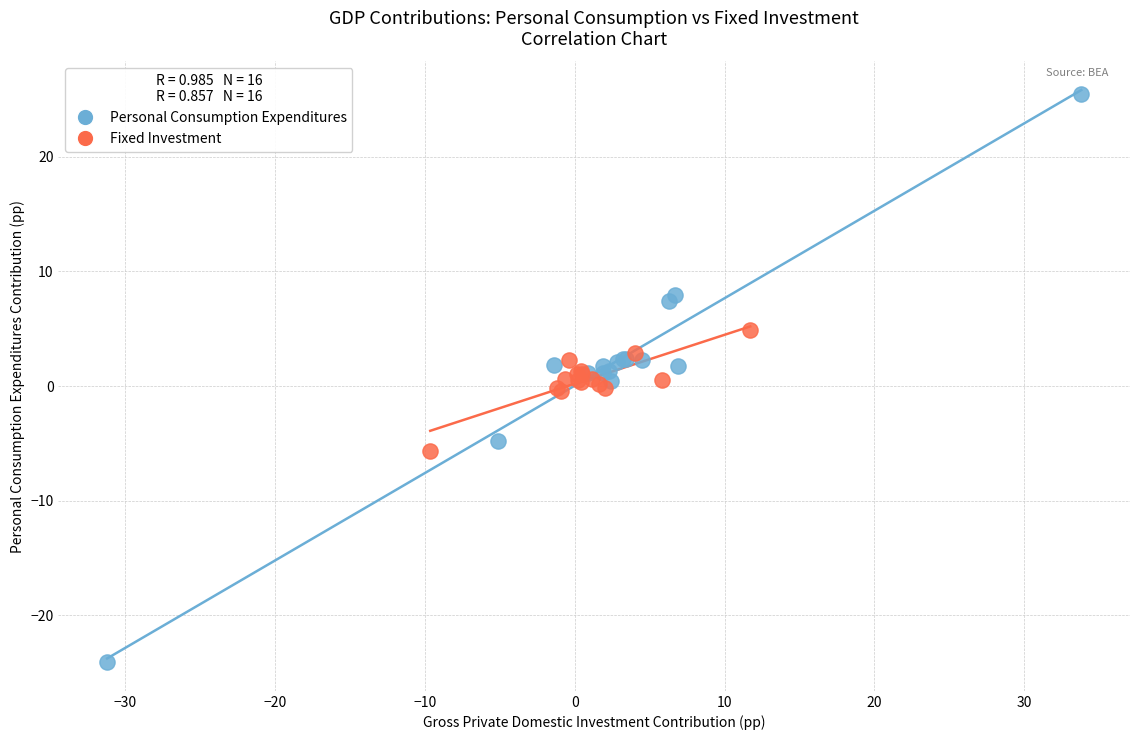

Which series has the widest spread of Y values?

Personal Consumption Expenditures